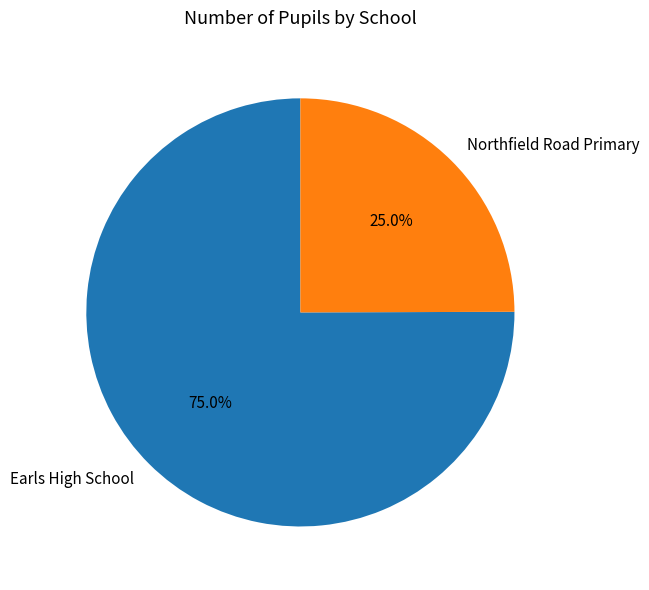

To the nearest percent, what is the average slice percentage?

50%